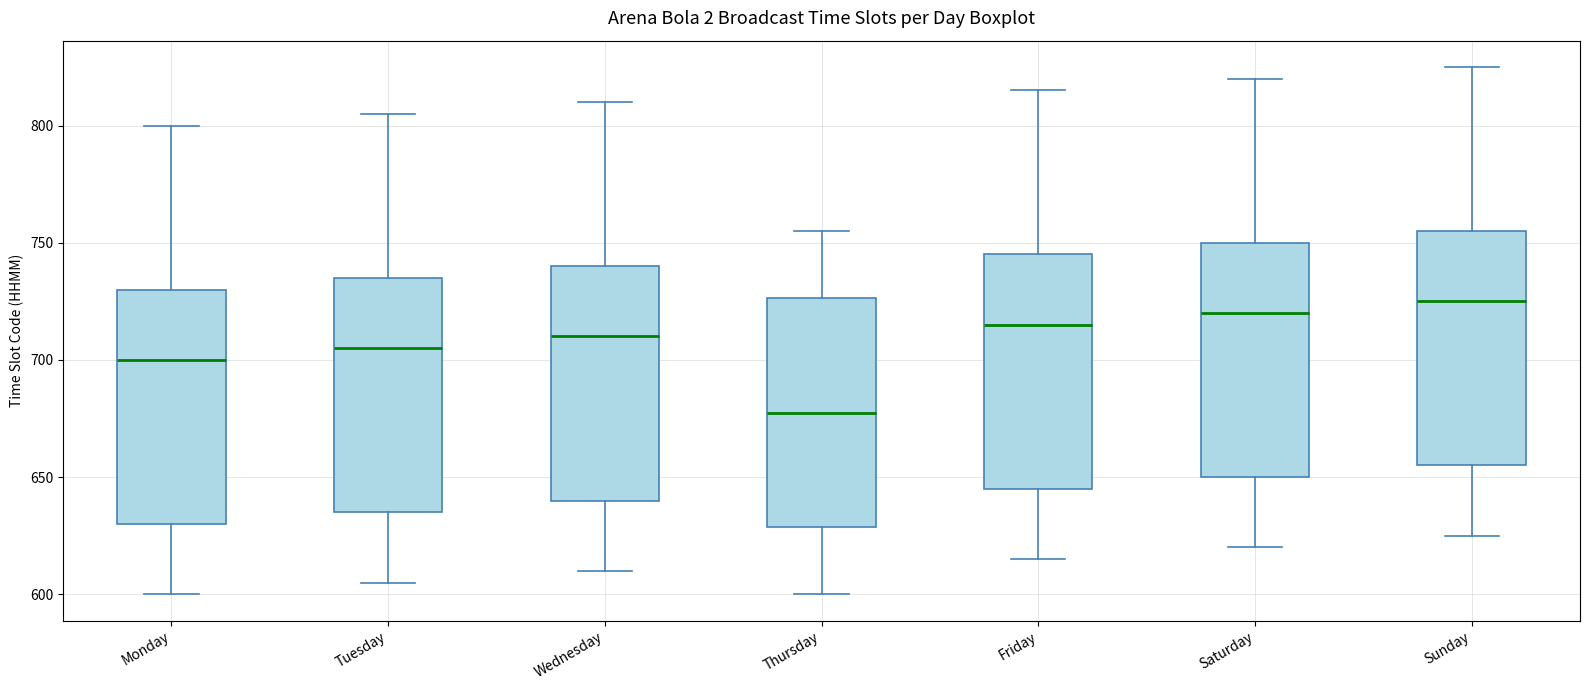

Which box's median line is the lowest?

Thursday